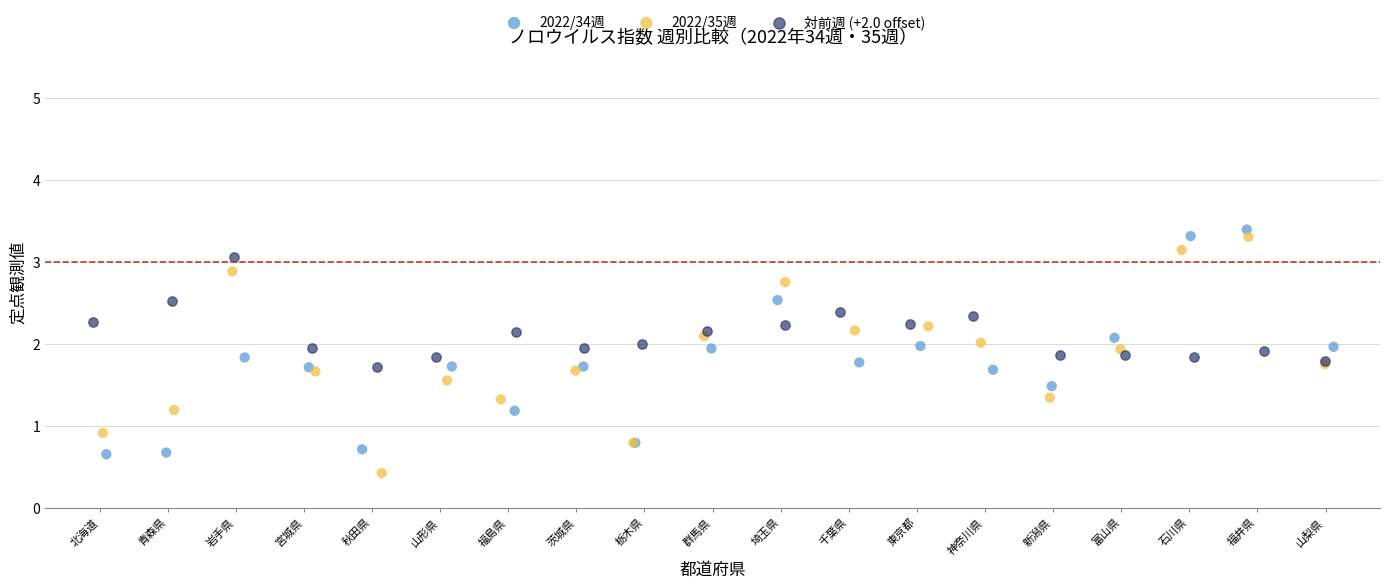

Which series reaches the minimum Y coordinate?

2022/35週